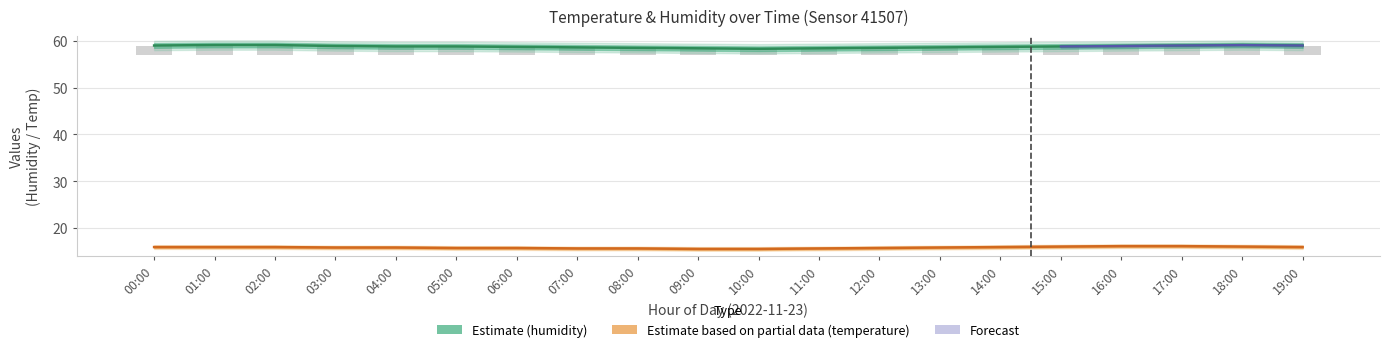

What is the difference between the maximum and minimum values in the Estimate (humidity) series?

0.8